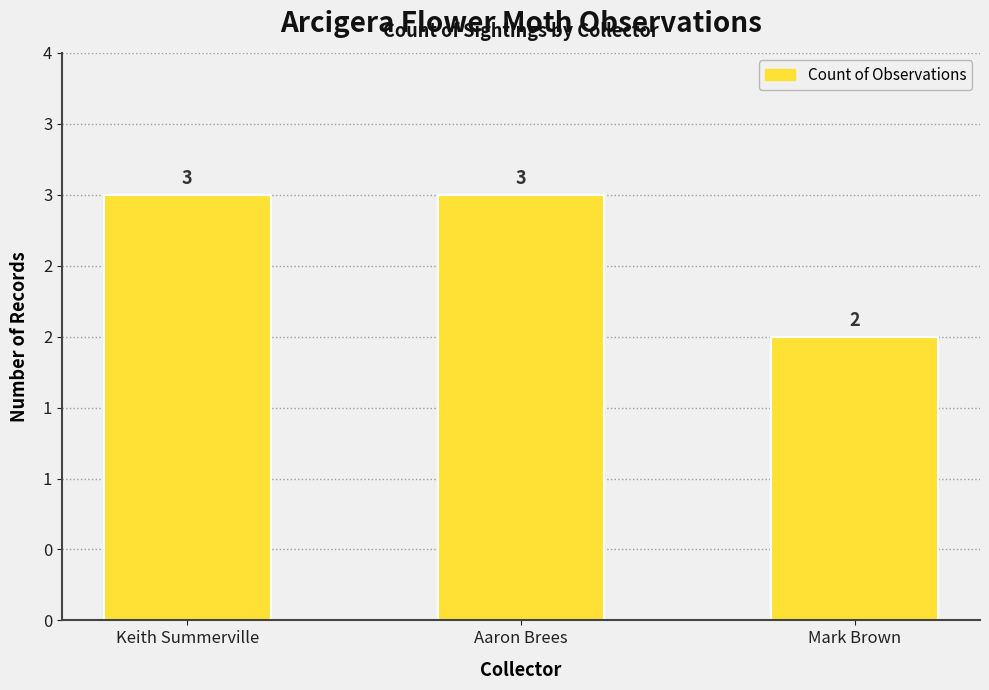

What is the average value?

3